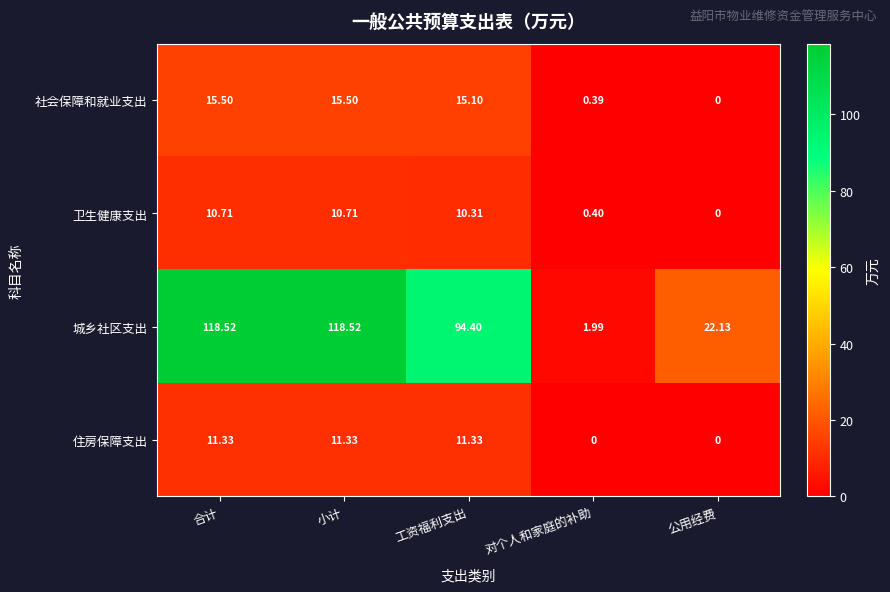

Which series changed the most between 工资福利支出 and 对个人和家庭的补助?

城乡社区支出